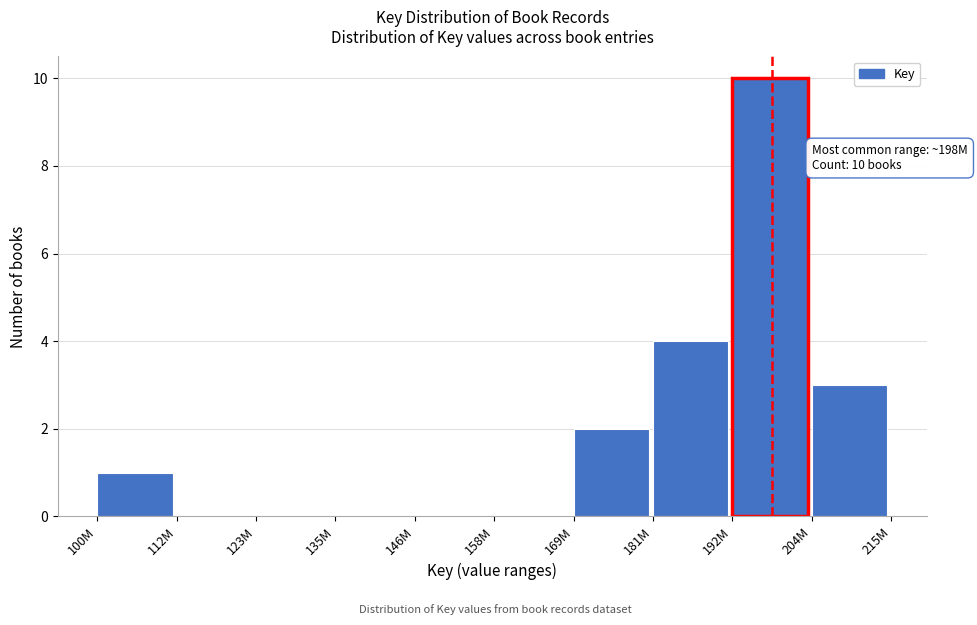

Reading left to right, extract all data points from this chart.

100M=1	112M=0	123M=0	135M=0	146M=0	158M=0	169M=2	181M=4	192M=10	204M=3